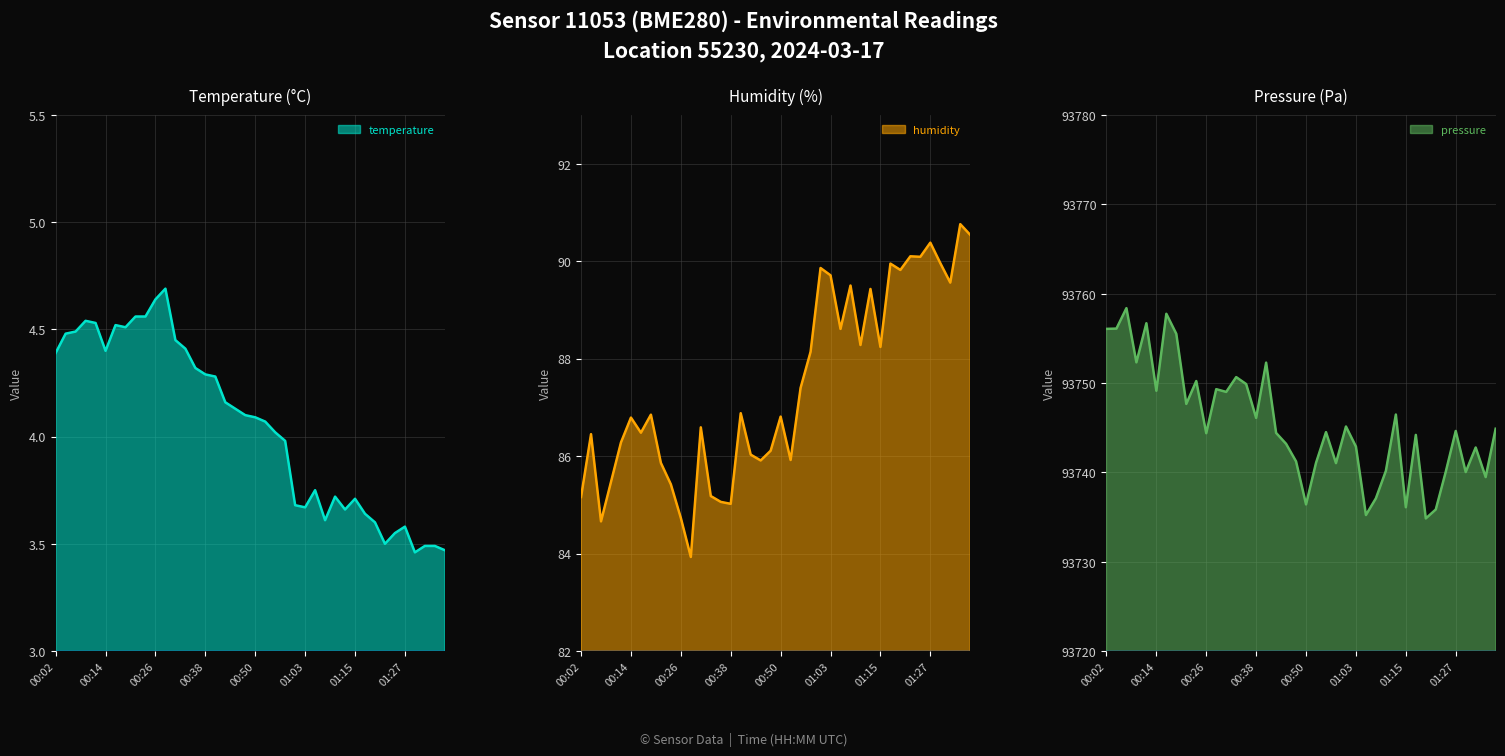

At which label is temperature closest to 4?

00:53